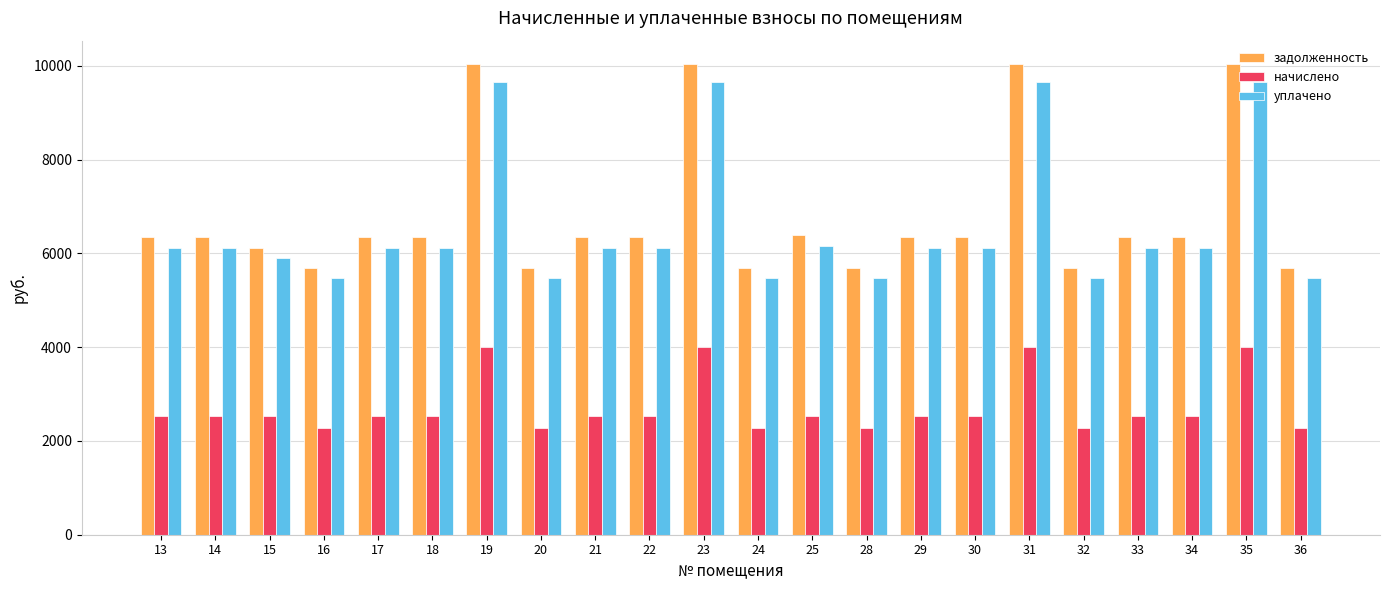

What is the difference between the maximum and minimum values in the уплачено series?

4176.6